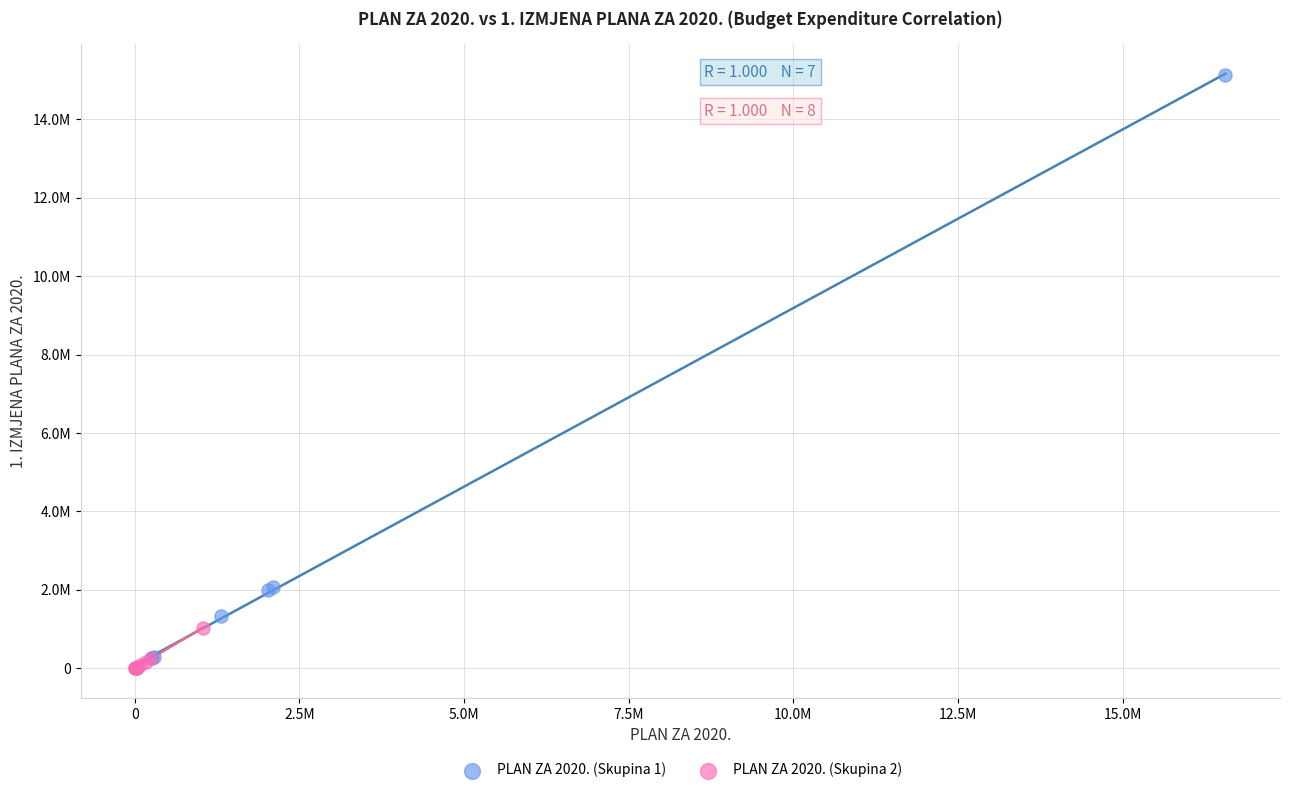

Which series has the widest spread of Y values?

PLAN ZA 2020. (Skupina 1)